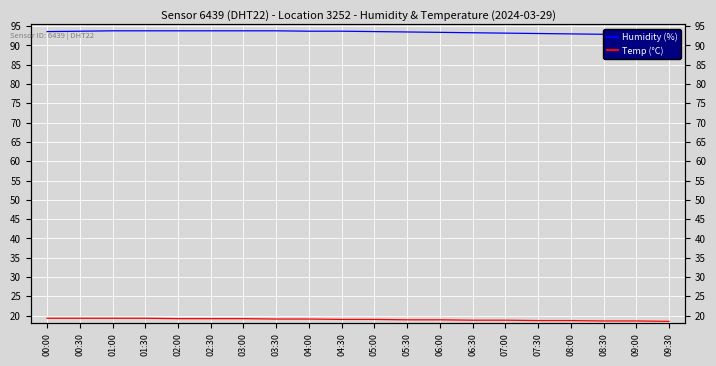

List the series in order of their overall mean, highest first.

Humidity (%), Temp (°C)